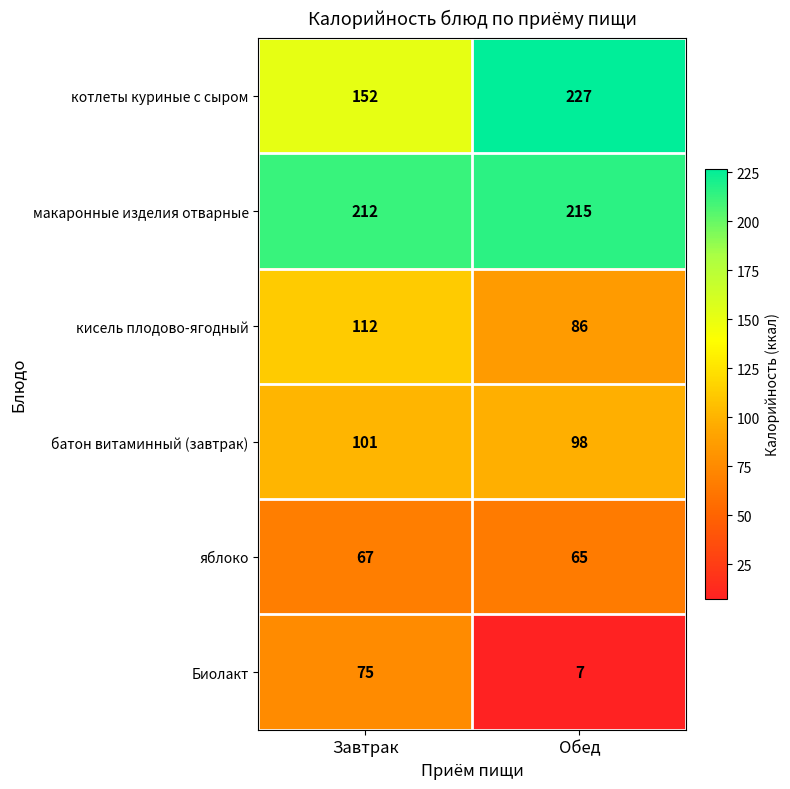

What is the difference between the котлеты куриные с сыром values at Обед and Завтрак?

75